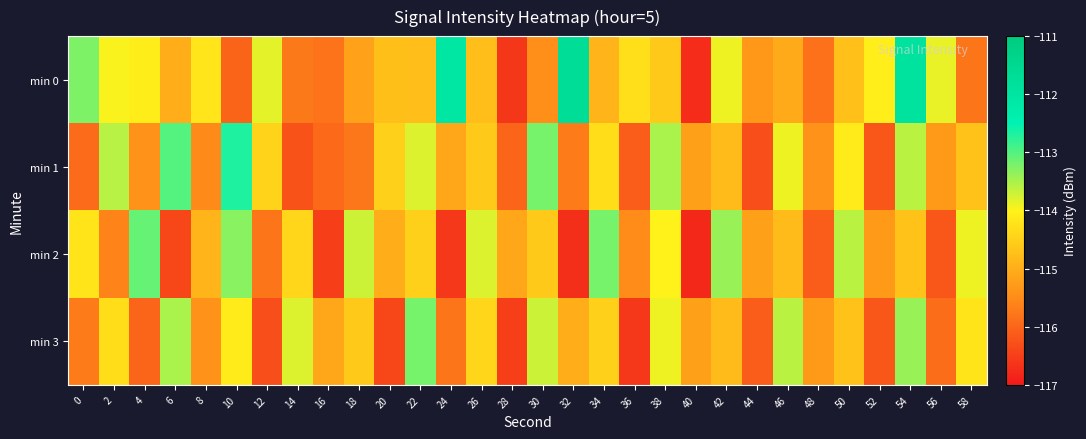

Which category has the lowest value across all series?

40